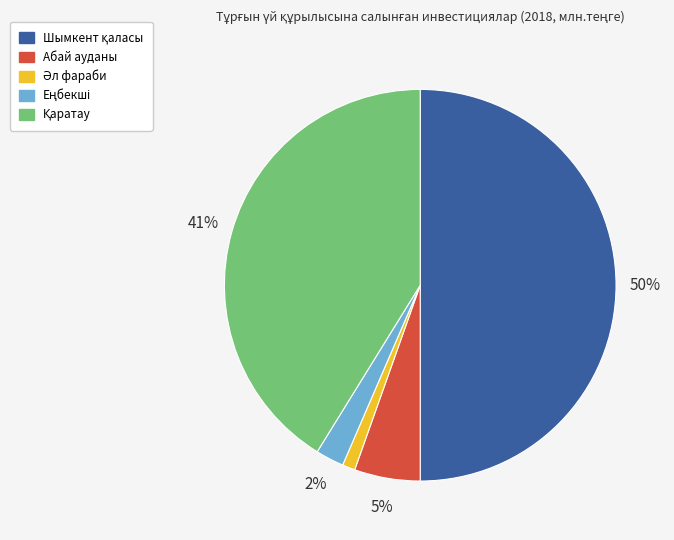

True or false: Абай ауданы accounts for 1% of the total.

False